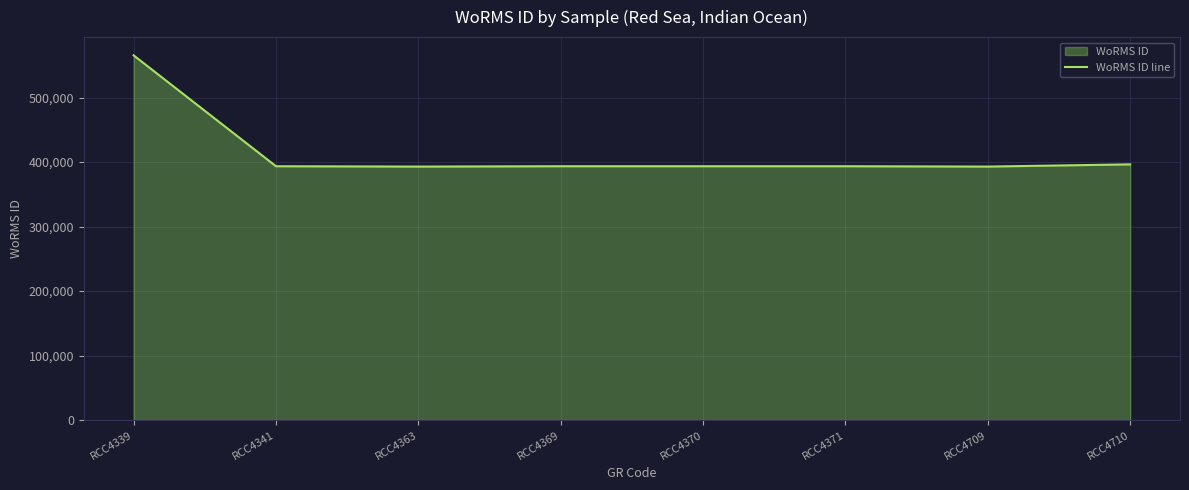

Which has a higher value, RCC4370 or RCC4371?

RCC4370